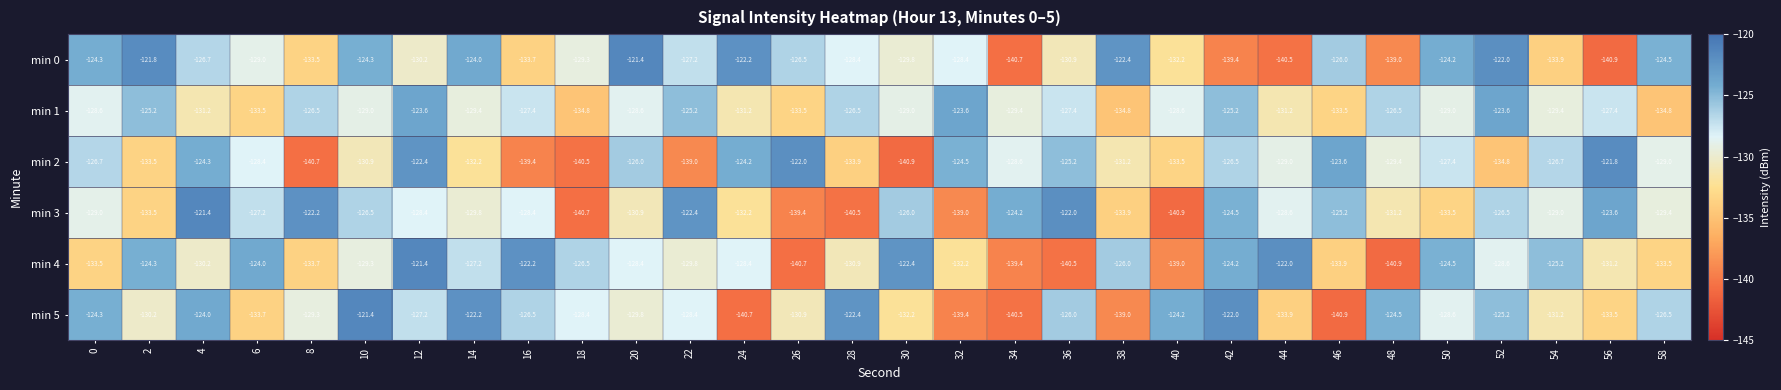

What is the average value of the min 4 series?

-129.8